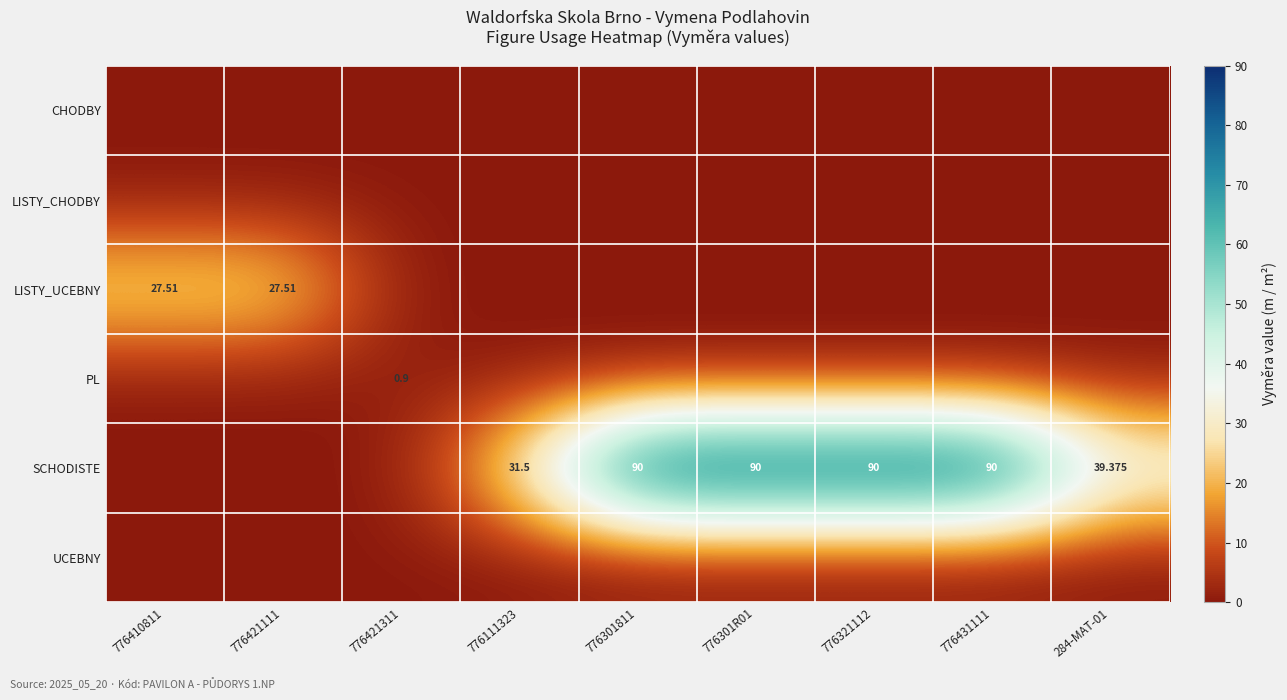

Is the value of LISTY_CHODBY at 776111323 greater than the value of CHODBY at 776431111?

No